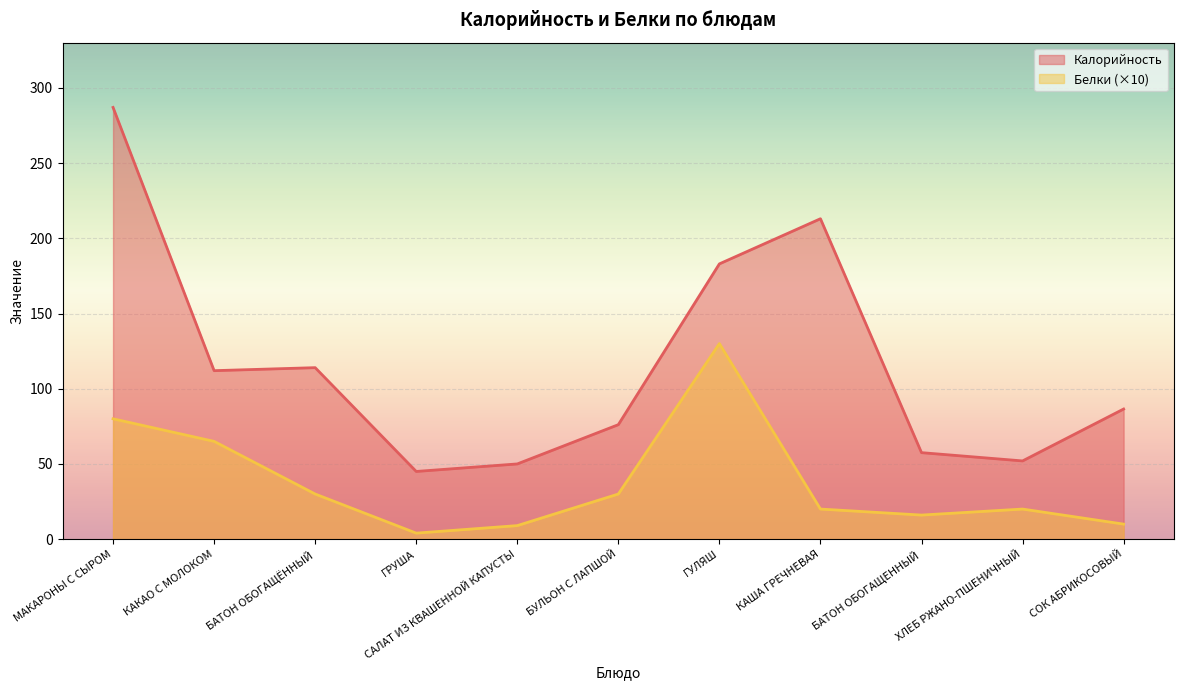

Reading left to right, what are all the values shown in this chart?

Калорийность: МАКАРОНЫ С СЫРОМ=287.0	КАКАО С МОЛОКОМ=112.0	БАТОН ОБОГАЩЁННЫЙ=114.0	ГРУША=45.0	САЛАТ ИЗ КВАШЕННОЙ КАПУСТЫ=50.0	БУЛЬОН С ЛАПШОЙ=76.1	ГУЛЯШ=183.0	КАША ГРЕЧНЕВАЯ=213.0	БАТОН ОБОГАЩЕННЫЙ=57.5	ХЛЕБ РЖАНО-ПШЕНИЧНЫЙ=52.0	СОК АБРИКОСОВЫЙ=86.5
Белки: МАКАРОНЫ С СЫРОМ=80.0	КАКАО С МОЛОКОМ=65.0	БАТОН ОБОГАЩЁННЫЙ=30.0	ГРУША=4.0	САЛАТ ИЗ КВАШЕННОЙ КАПУСТЫ=9.0	БУЛЬОН С ЛАПШОЙ=30.0	ГУЛЯШ=130.0	КАША ГРЕЧНЕВАЯ=20.0	БАТОН ОБОГАЩЕННЫЙ=16.0	ХЛЕБ РЖАНО-ПШЕНИЧНЫЙ=20.0	СОК АБРИКОСОВЫЙ=10.0